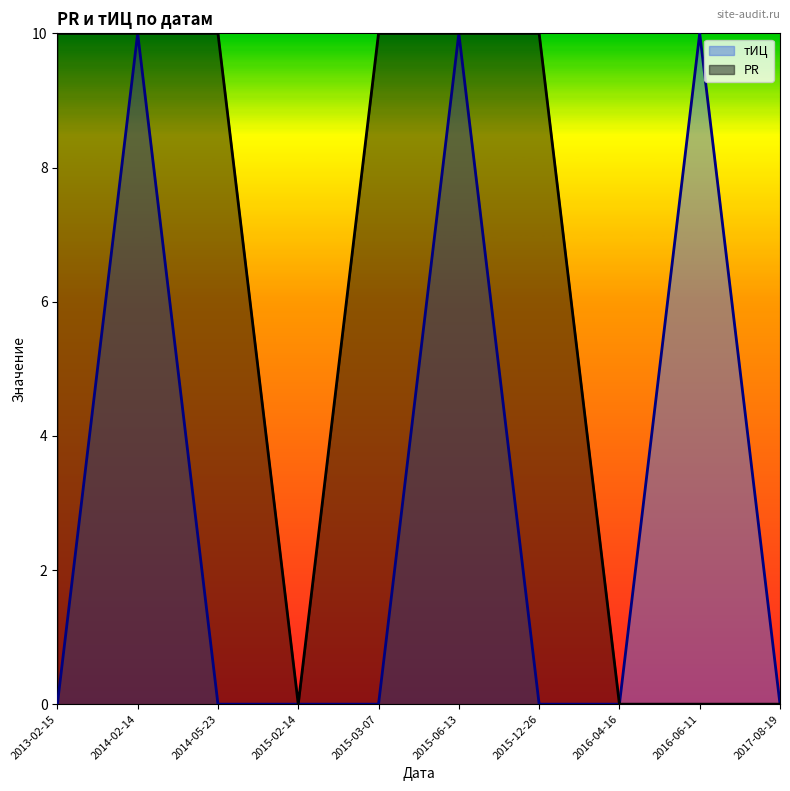

True or false: тИЦ has a value of 14 at 2014-02-14.

False